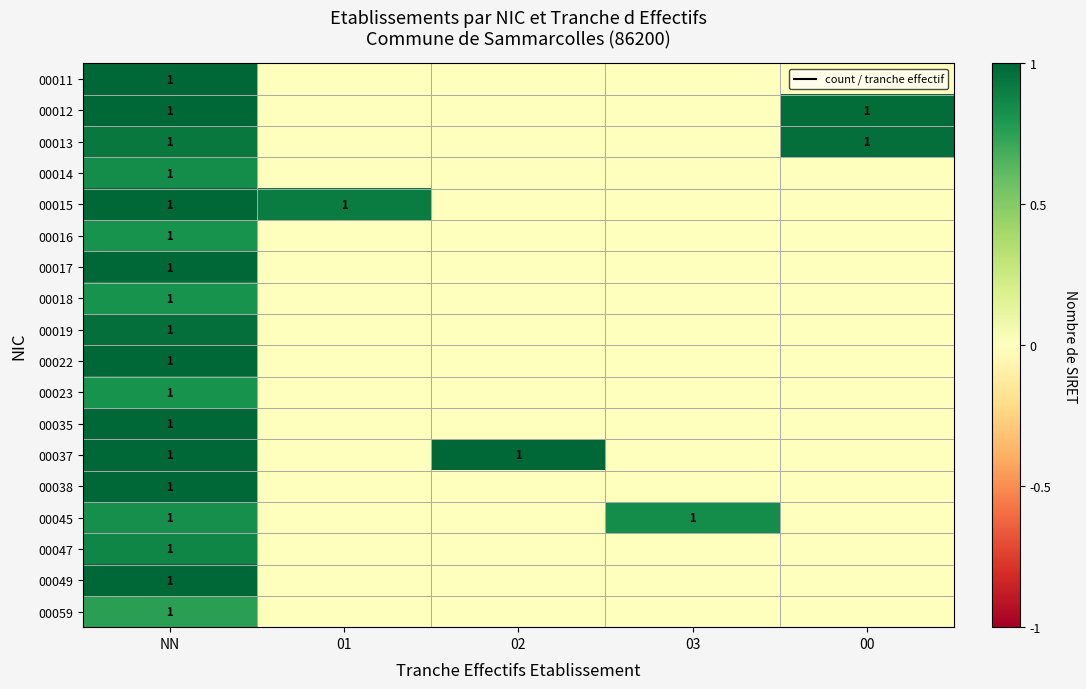

True or false: 00019 has a value of -0.6 at 00.

False